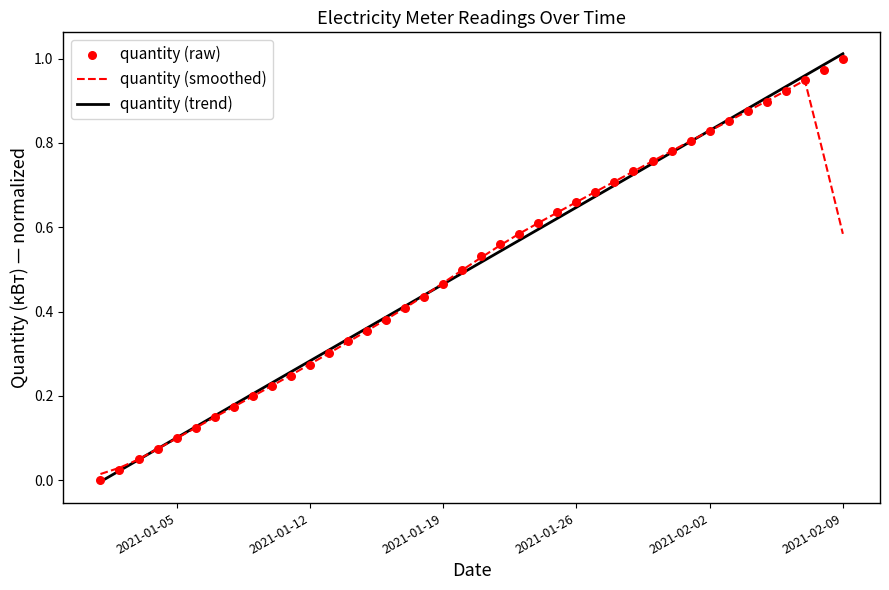

At how many categories does at least one series exceed 0?

40